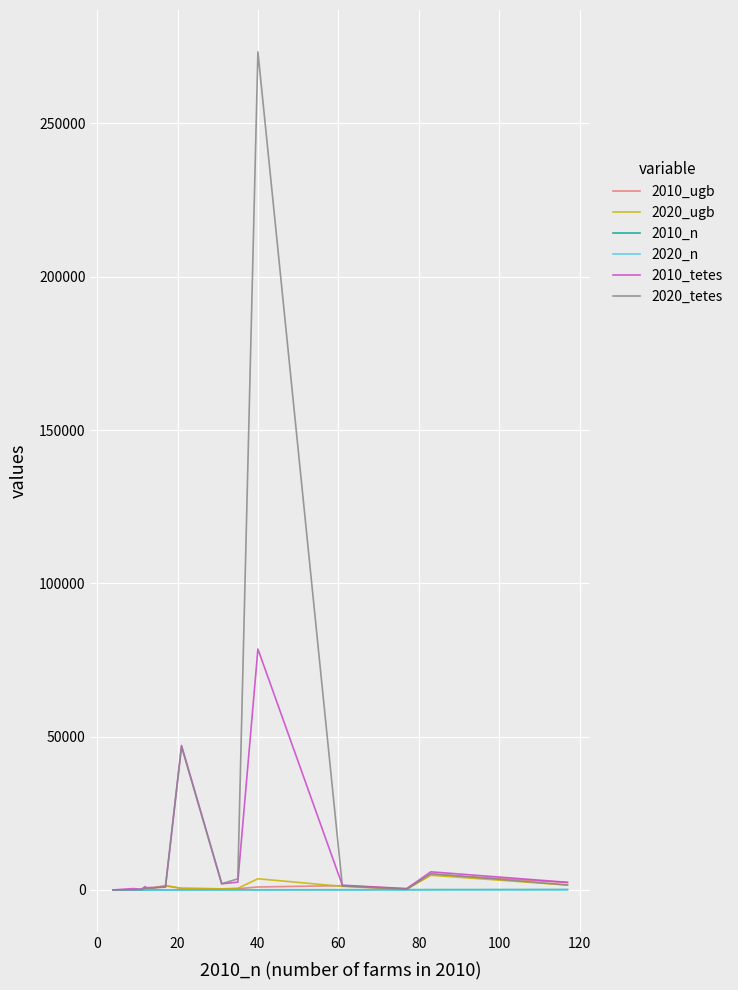

How many lines are shown in the chart?

6